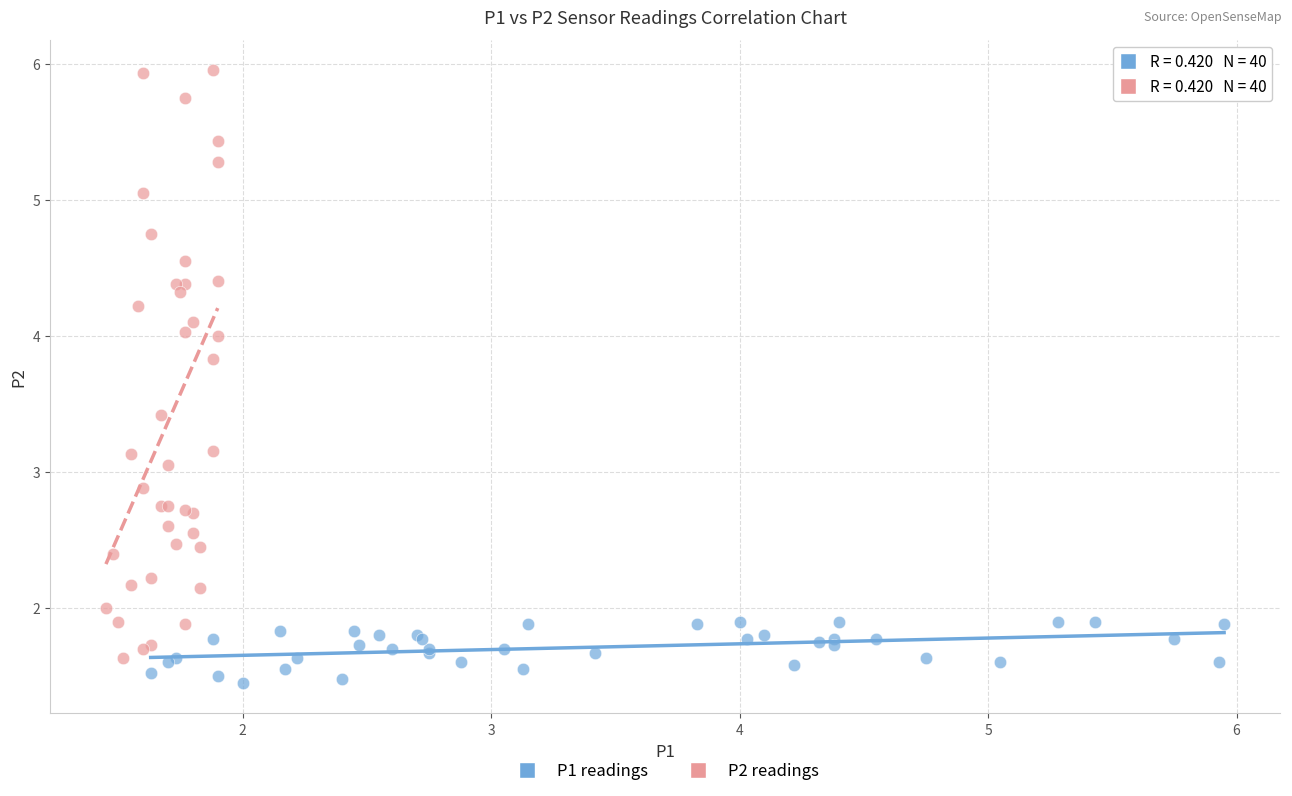

Which series contains the lowest Y value?

P1 readings